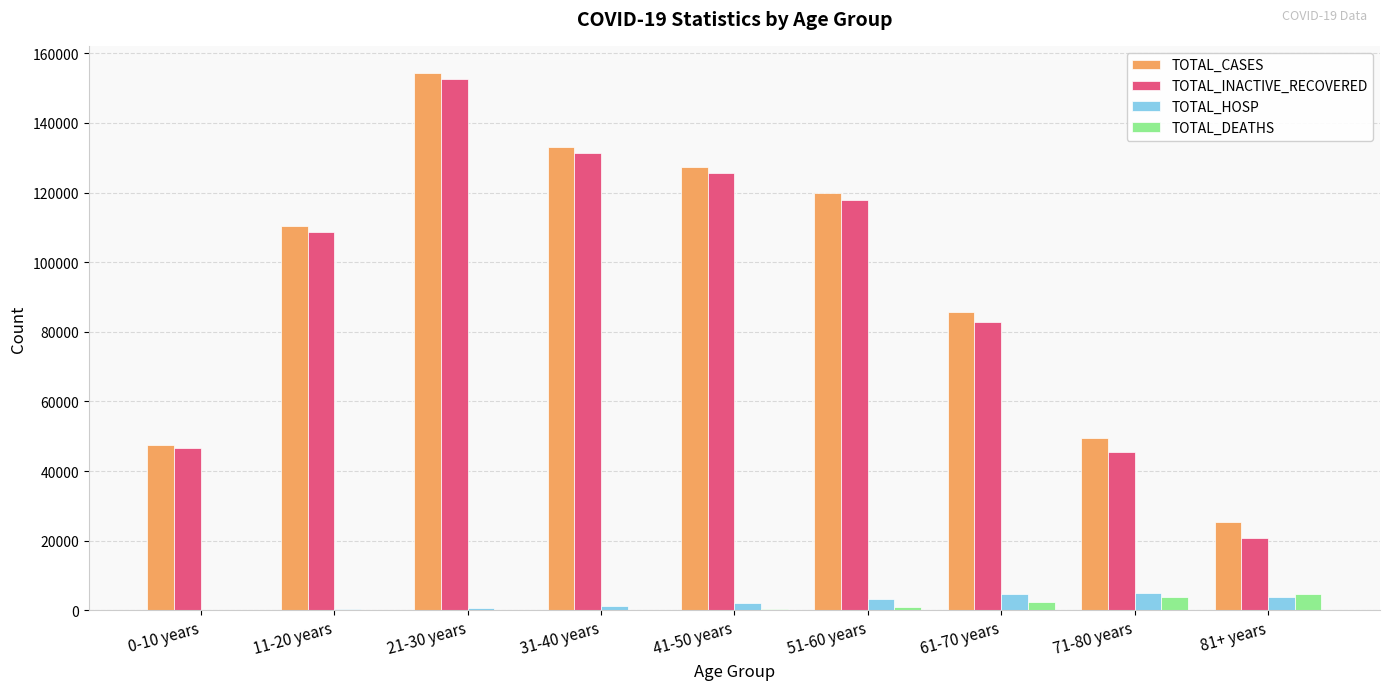

At which category is the sum across all series the highest?

21-30 years